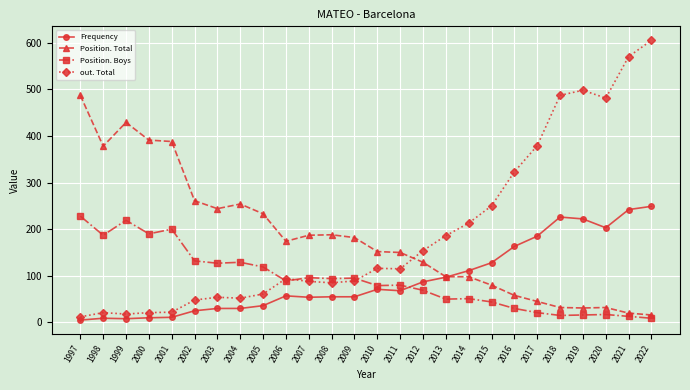

What is the sum of the Position. Boys values at 2015 and 2006?

133